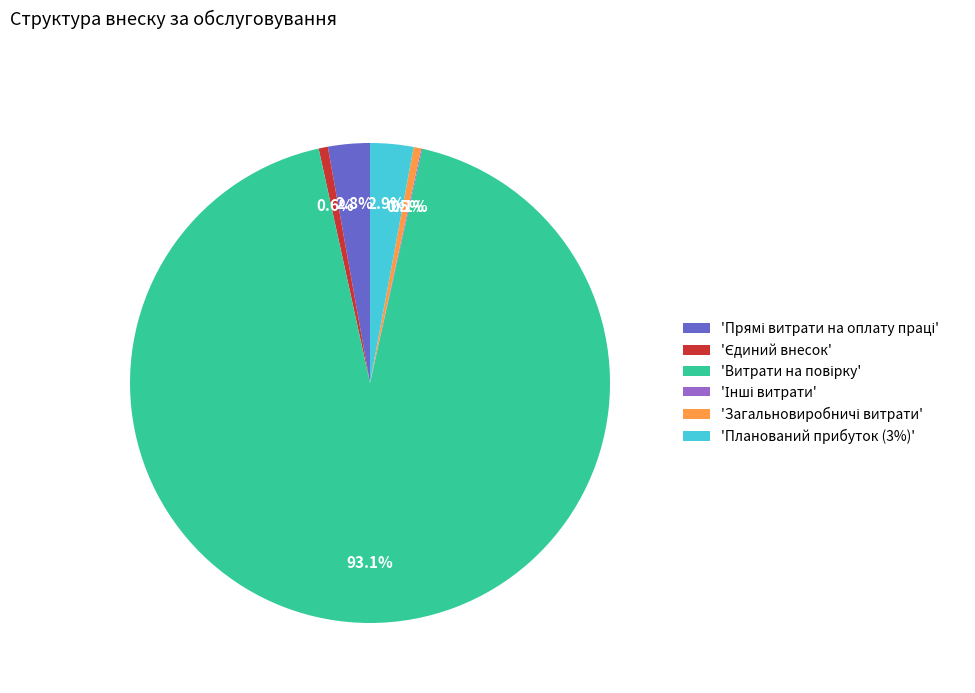

Does any single category account for the majority?

Yes